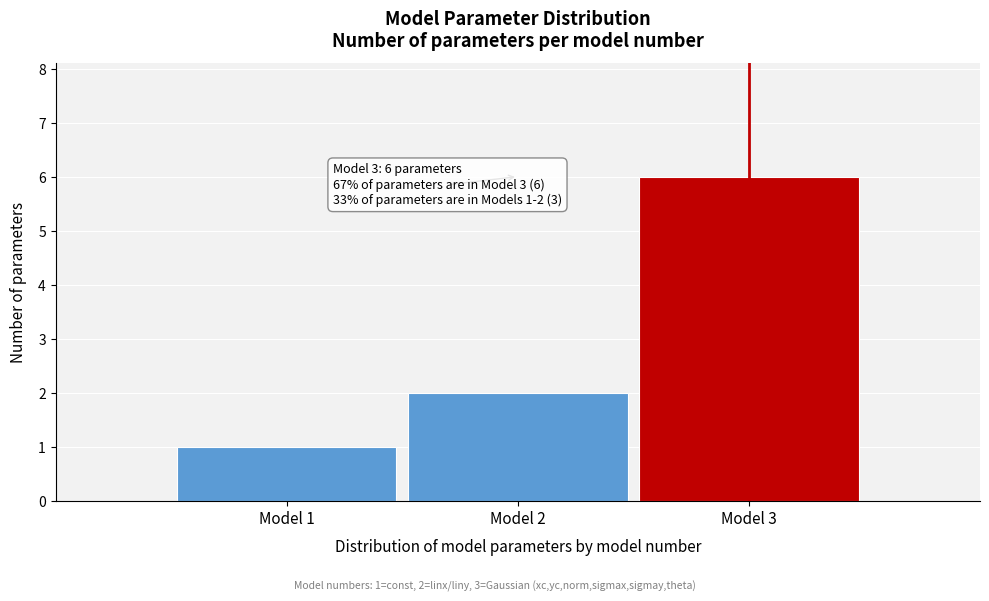

Reading left to right, list all the values displayed in this chart.

Model 1=1	Model 2=2	Model 3=6